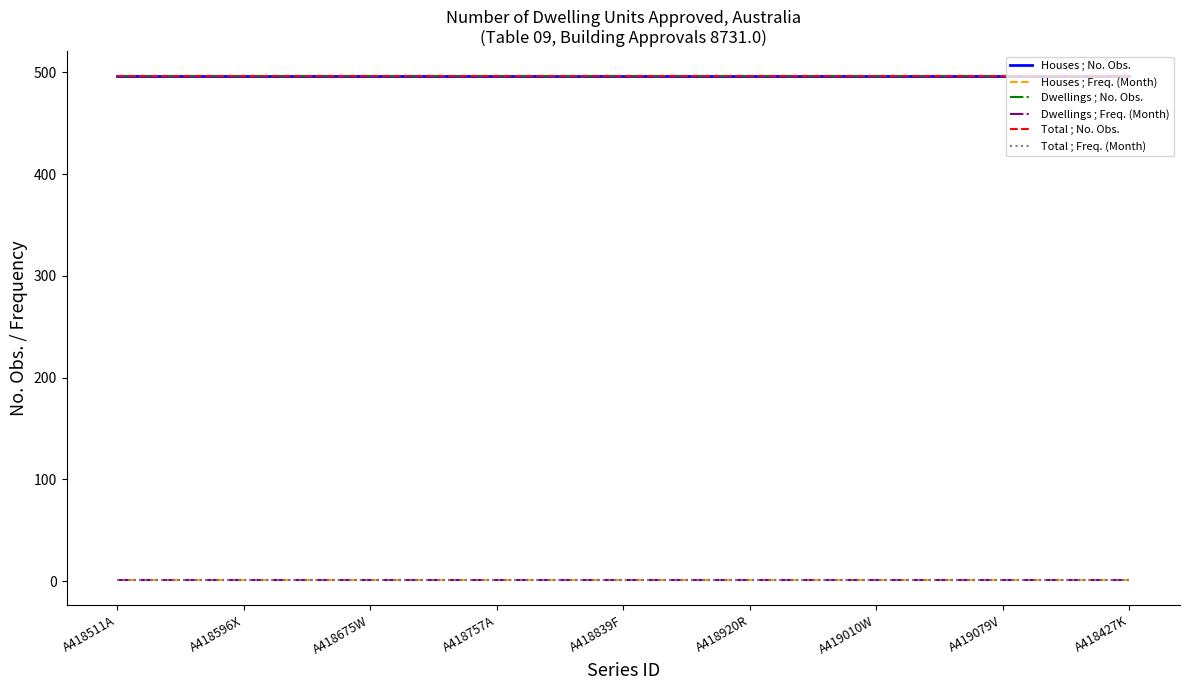

What is the label of the 2nd point from the left?

A418596X